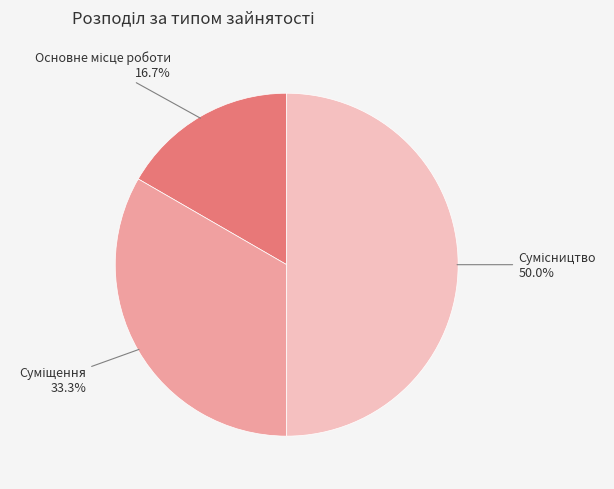

How many segments does this pie chart have?

3